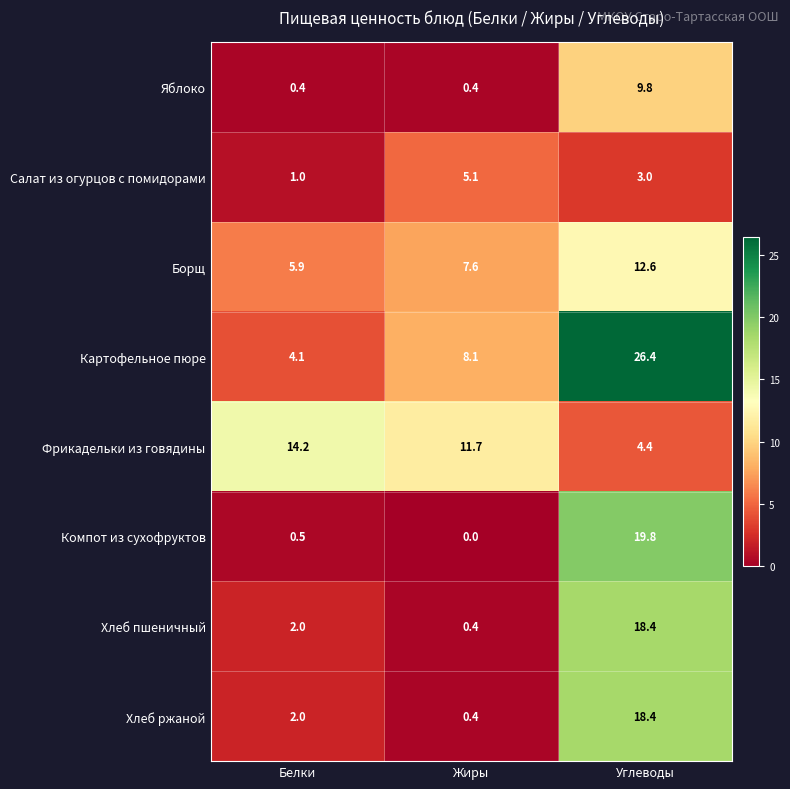

What is the total value across all series at Белки?

30.1